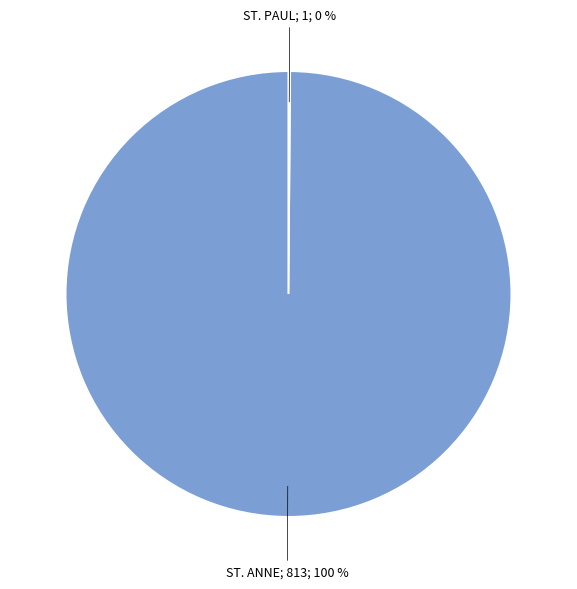

Is there any slice that represents more than half of the pie?

Yes